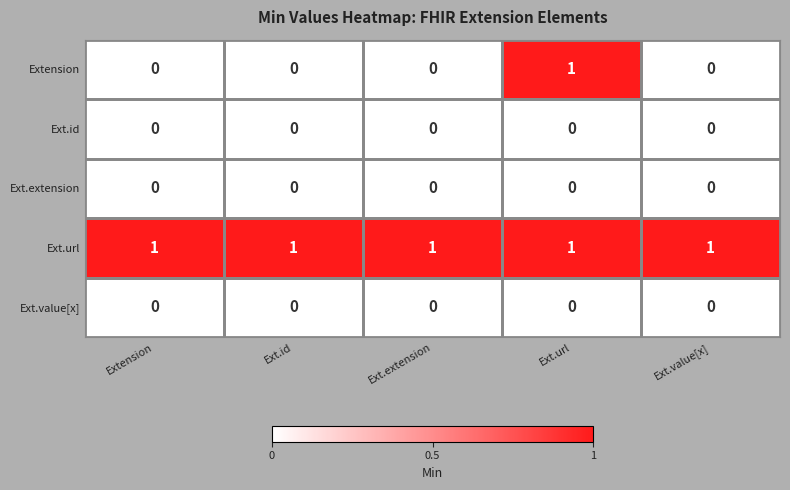

At which category is the sum across all series the highest?

Ext.url